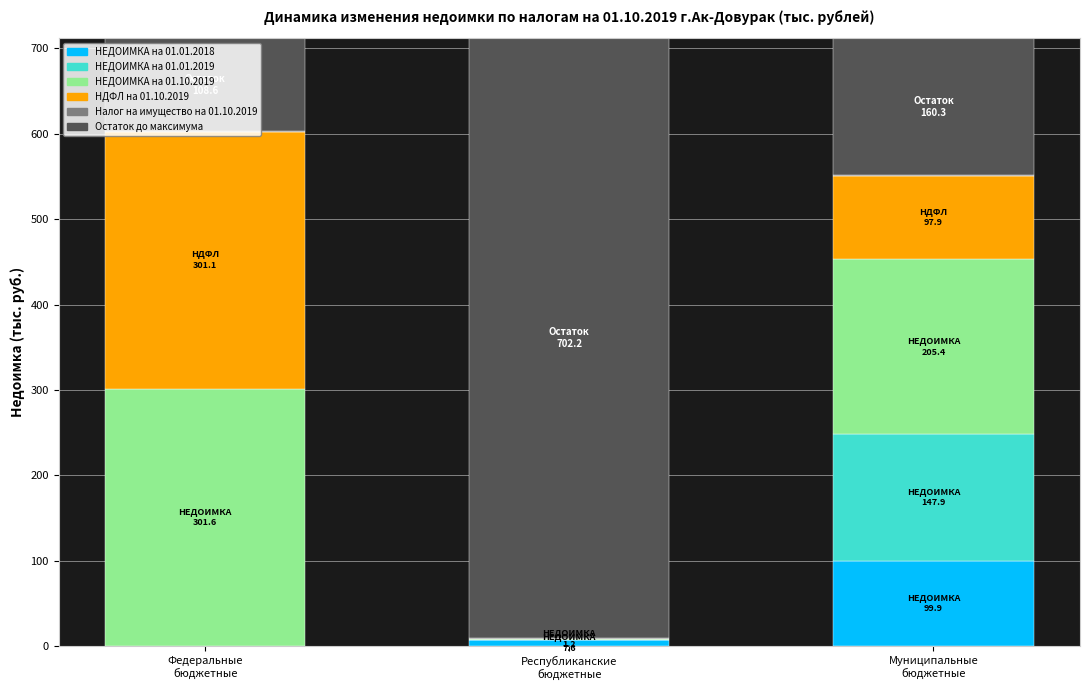

Is it true that Налог на имущество на 01.10.2019 equals 0.9 at Федеральные
бюджетные?

False